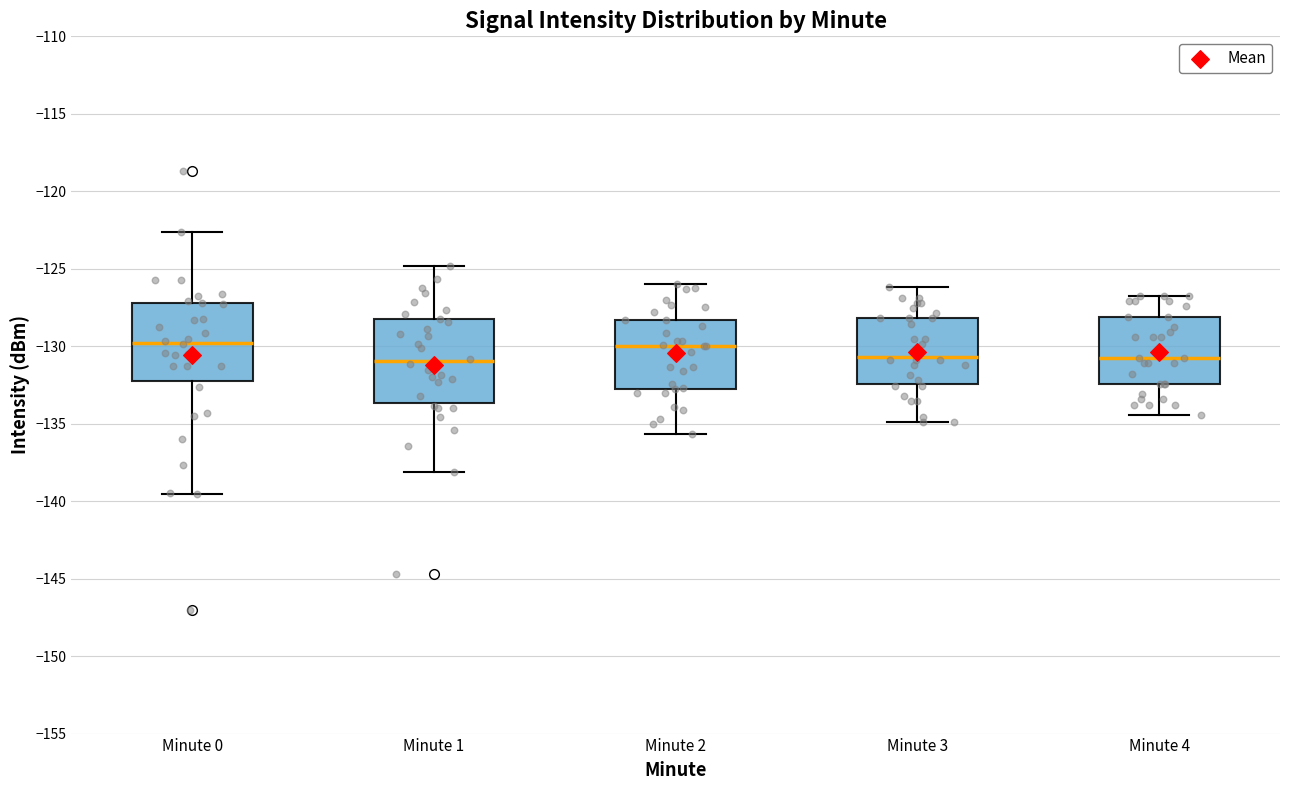

Reading left to right, transcribe this box plot: for each box, give where its median line is, the range the box spans, and where its two whiskers end, as read against the y-axis. The values are not printed on the chart, so give them approximately, as read against the axis.

Minute 0: median -130.0, box -132.5 to -127.0, whiskers -139.5 to -122.5
Minute 1: median -131.0, box -133.5 to -128.5, whiskers -138.0 to -125.0
Minute 2: median -130.0, box -133.0 to -128.5, whiskers -135.5 to -126.0
Minute 3: median -130.5, box -132.5 to -128.0, whiskers -135.0 to -126.0
Minute 4: median -131.0, box -132.5 to -128.0, whiskers -134.5 to -127.0